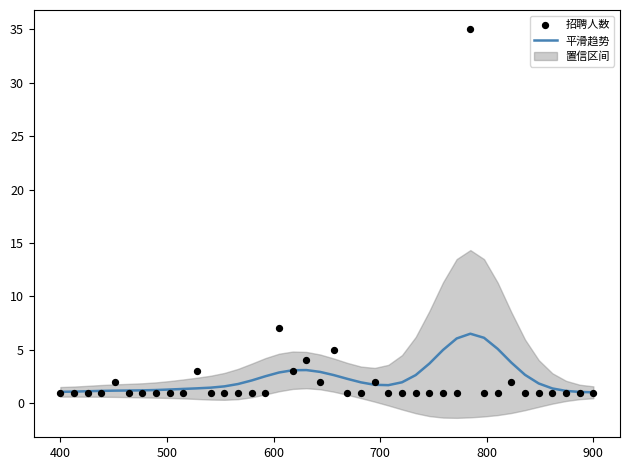

At how many categories does at least one series exceed 34?

1